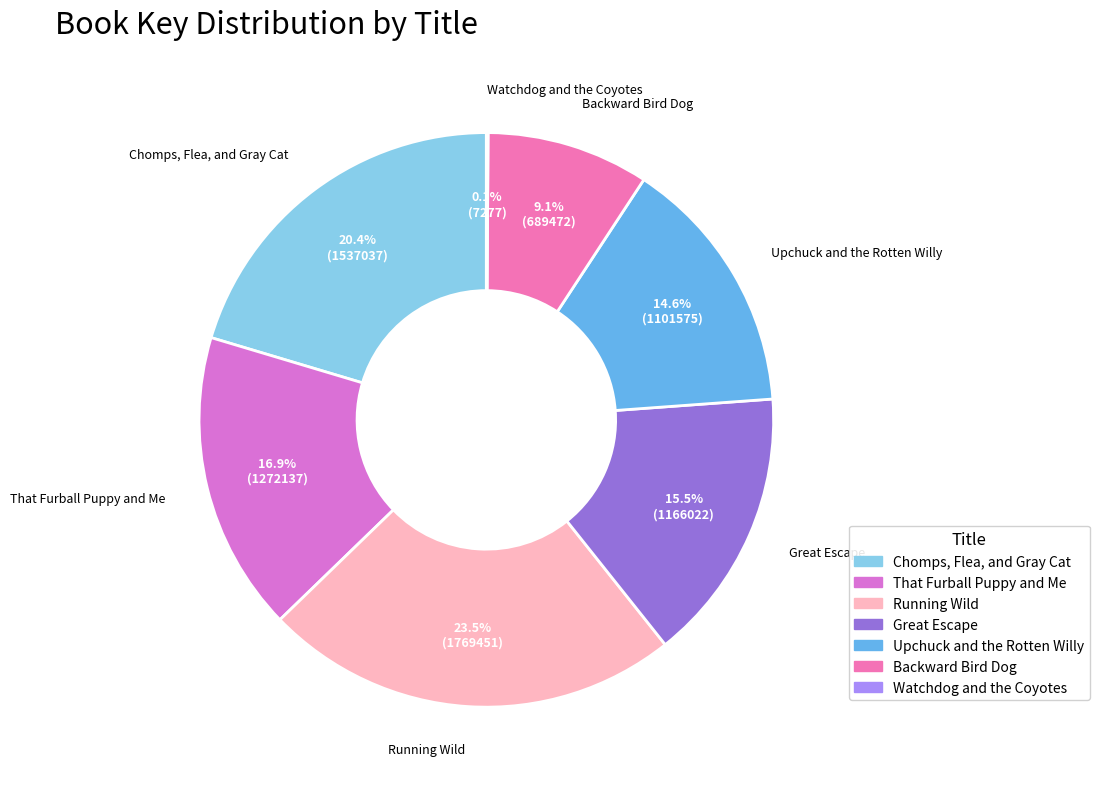

To the nearest percent, what is the difference between the largest and smallest slice percentages?

23%